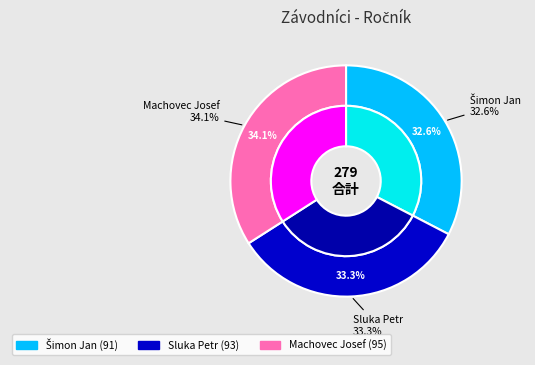

Does Machovec Josef account for over 50% of the chart?

No